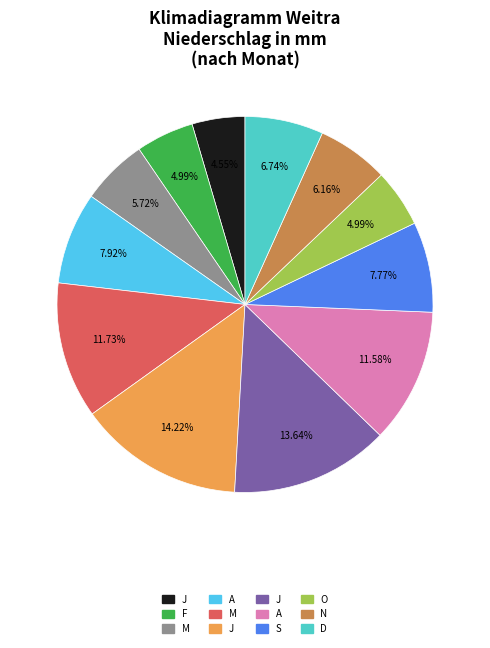

Is there a majority slice in this chart?

No